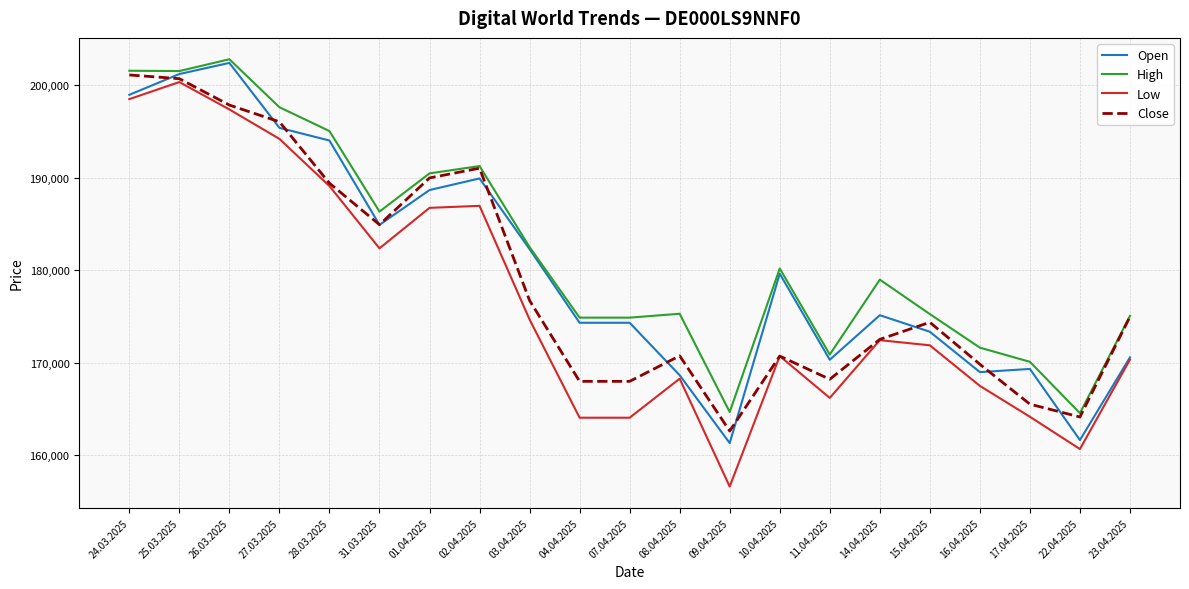

Which category has the highest value in the Low series?

25.03.2025